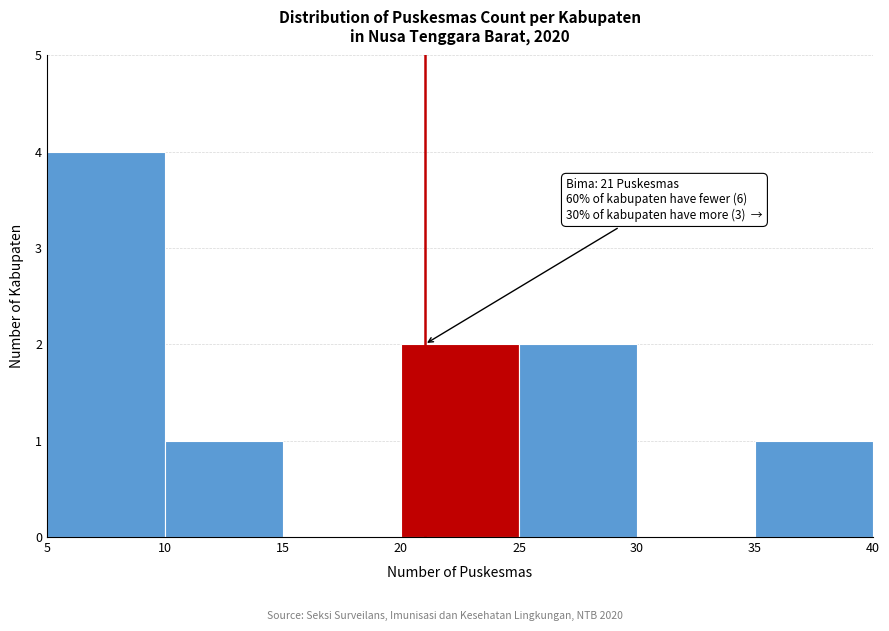

Over which range of the x-axis is the bar tallest?

5 to 10